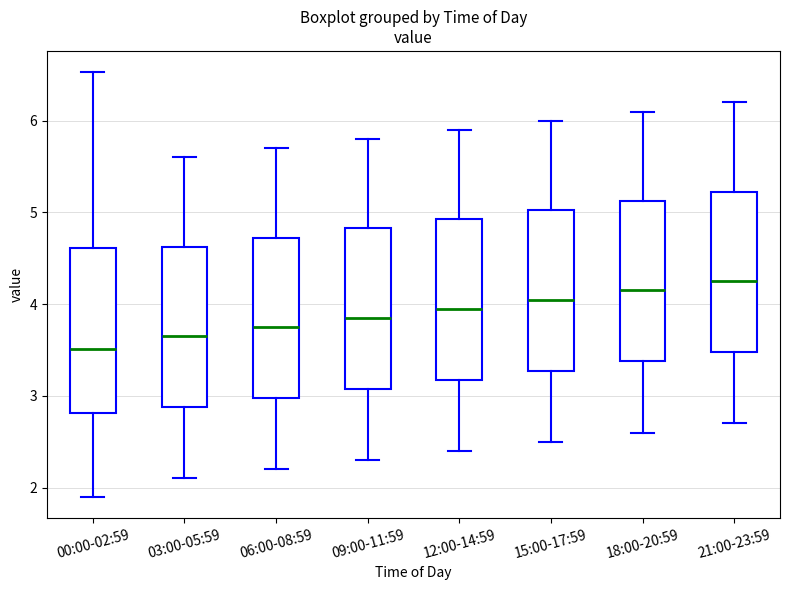

Reading left to right, transcribe this box plot: for each box, give where its median line is, the range the box spans, and where its two whiskers end, as read against the y-axis. The values are not printed on the chart, so give them approximately, as read against the axis.

00:00-02:59: median 3.5, box 2.8 to 4.6, whiskers 1.9 to 6.5
03:00-05:59: median 3.7, box 2.9 to 4.6, whiskers 2.1 to 5.6
06:00-08:59: median 3.8, box 3.0 to 4.7, whiskers 2.2 to 5.7
09:00-11:59: median 3.9, box 3.1 to 4.8, whiskers 2.3 to 5.8
12:00-14:59: median 4.0, box 3.2 to 4.9, whiskers 2.4 to 5.9
15:00-17:59: median 4.1, box 3.3 to 5.0, whiskers 2.5 to 6.0
18:00-20:59: median 4.2, box 3.4 to 5.1, whiskers 2.6 to 6.1
21:00-23:59: median 4.3, box 3.5 to 5.2, whiskers 2.7 to 6.2